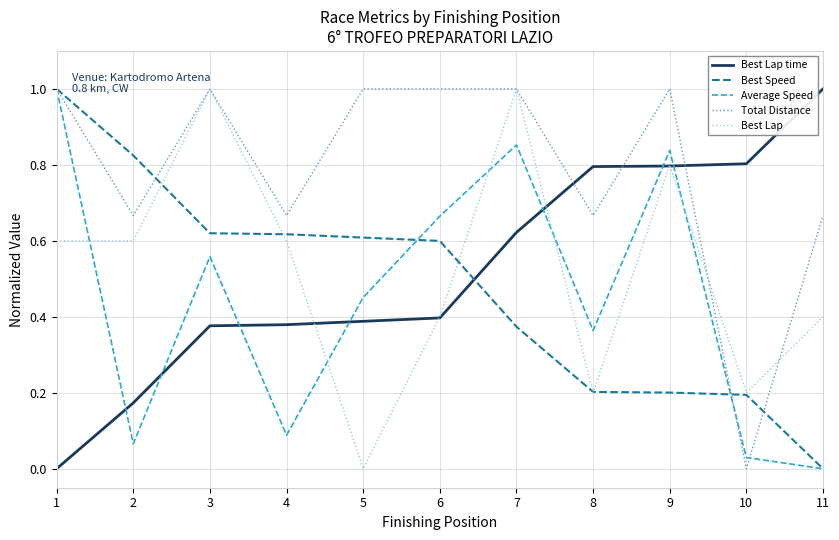

What is the total value across all series at 1?

3.6